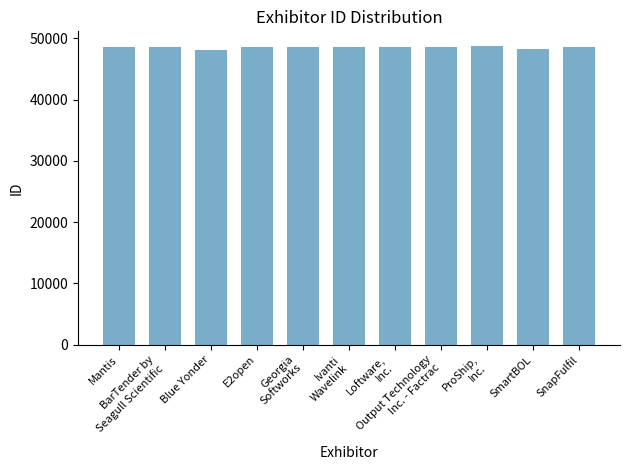

What is the value of the 1st bar from the left?

48589